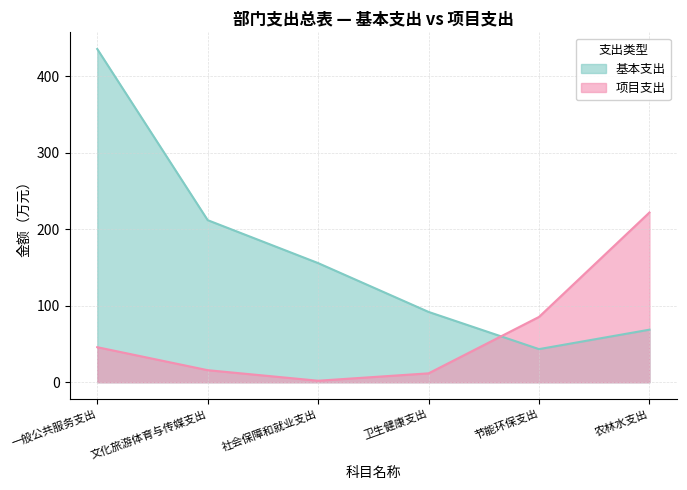

True or false: 基本支出 has more than 1 points higher than both neighbors.

False